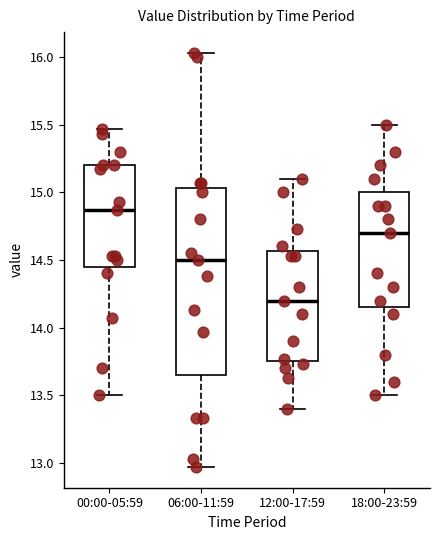

Reading left to right, transcribe this box plot: for each box, give where its median line is, the range the box spans, and where its two whiskers end, as read against the y-axis. The values are not printed on the chart, so give them approximately, as read against the axis.

00:00-05:59: median 14.85, box 14.45 to 15.20, whiskers 13.50 to 15.45
06:00-11:59: median 14.50, box 13.65 to 15.05, whiskers 12.95 to 16.05
12:00-17:59: median 14.20, box 13.75 to 14.55, whiskers 13.40 to 15.10
18:00-23:59: median 14.70, box 14.15 to 15.00, whiskers 13.50 to 15.50